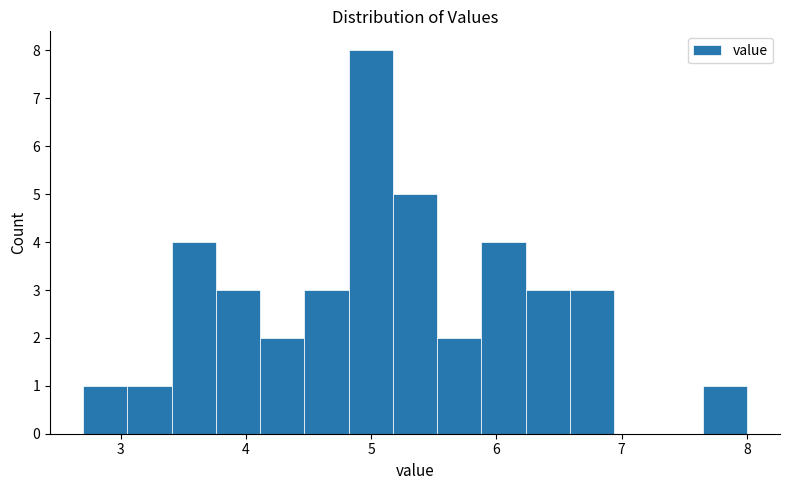

Read against the x-axis, roughly where is the centre of the tallest bar?

5.0